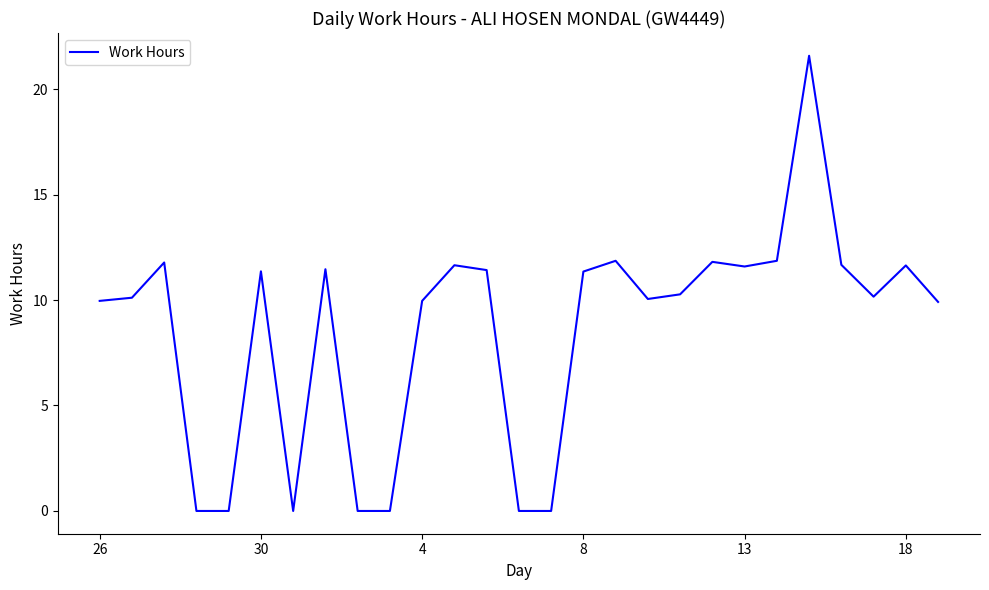

What is the difference between the second highest and second lowest values?

11.9